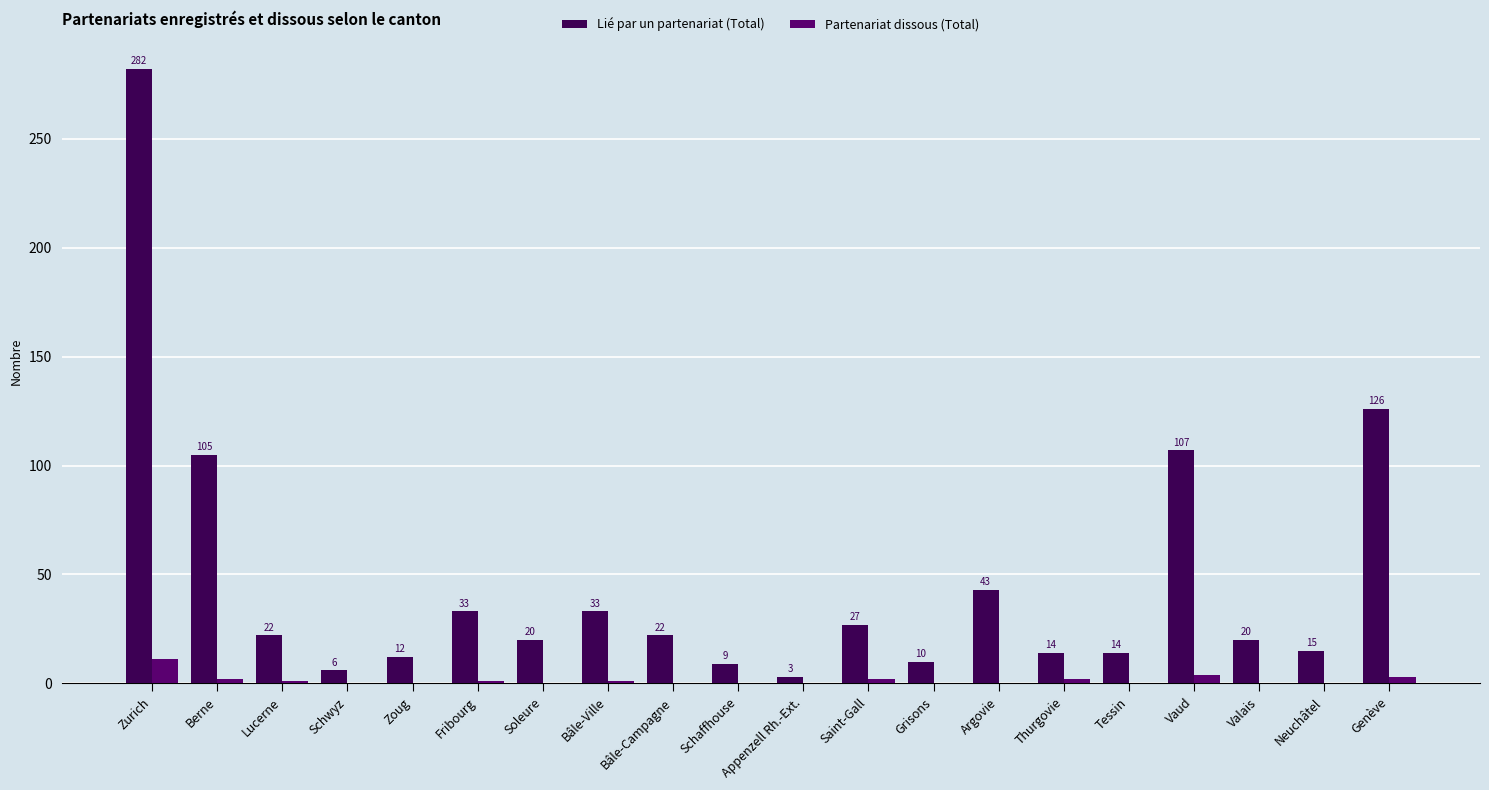

Between Berne and Neuchâtel, which series saw the biggest shift?

Lié par un partenariat (Total)